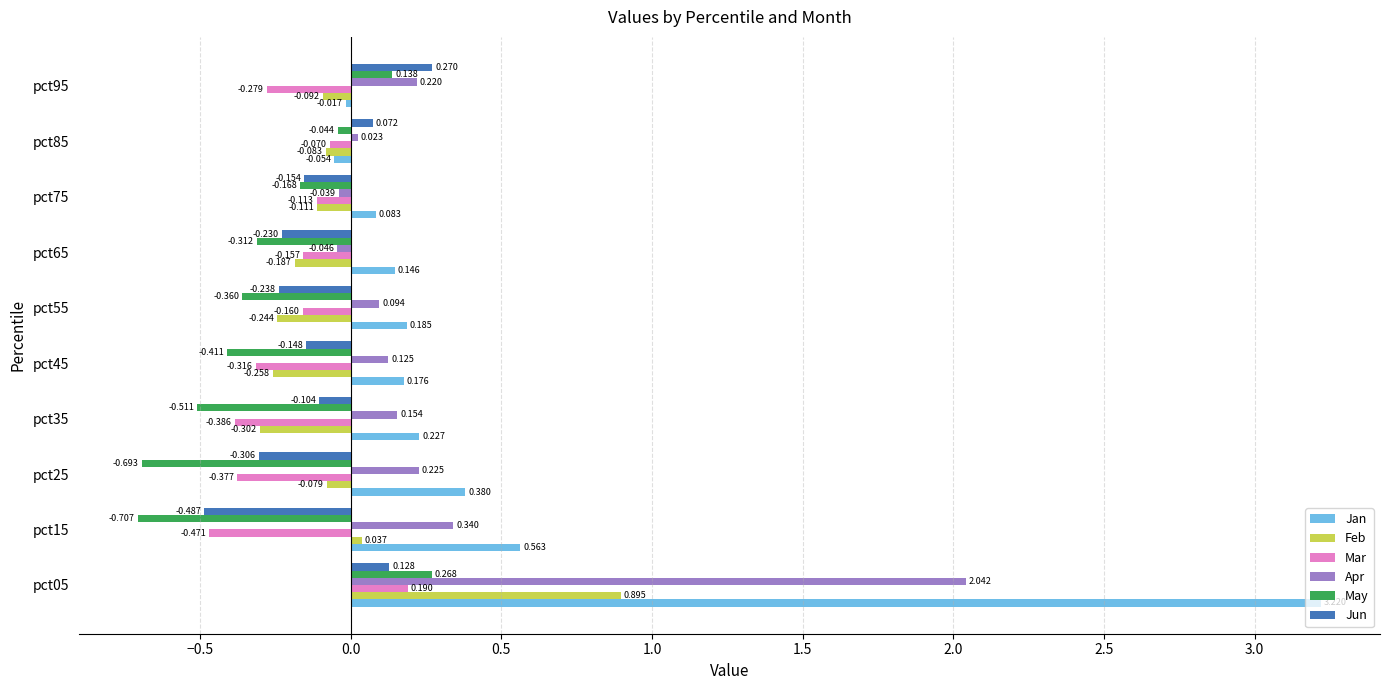

List the series in order of their peak value, lowest first.

Mar, May, Jun, Feb, Apr, Jan